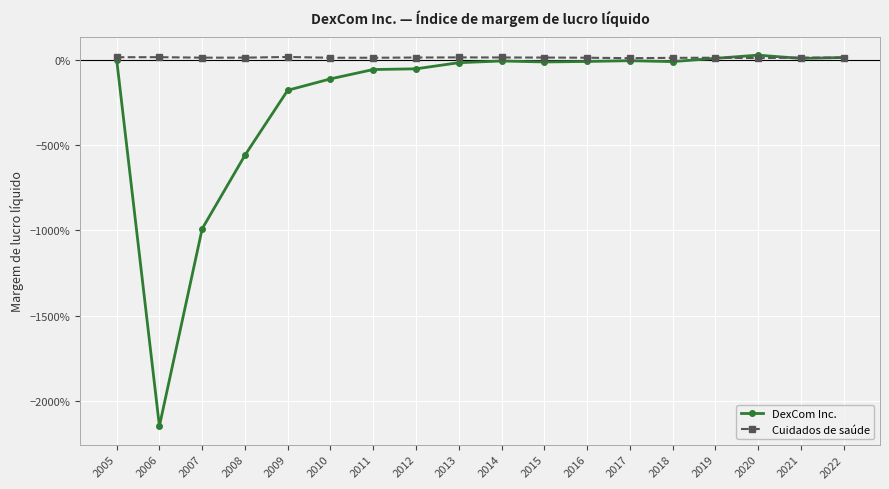

Is it true that Cuidados de saúde equals 0.0 at 2013?

False